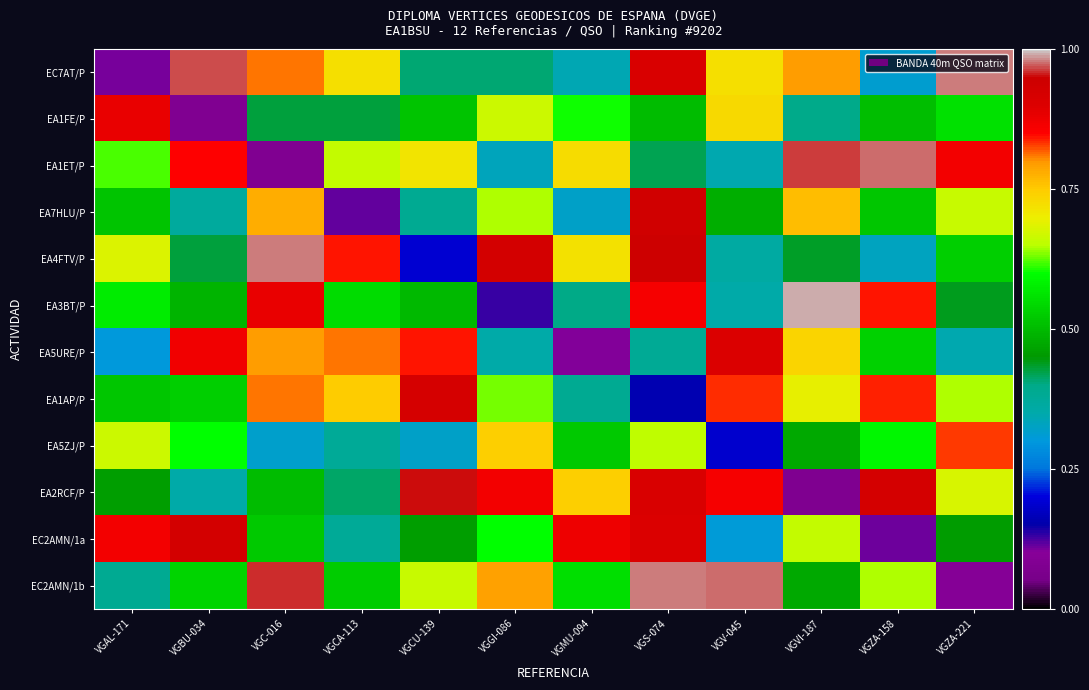

How many series are shown in this chart?

12